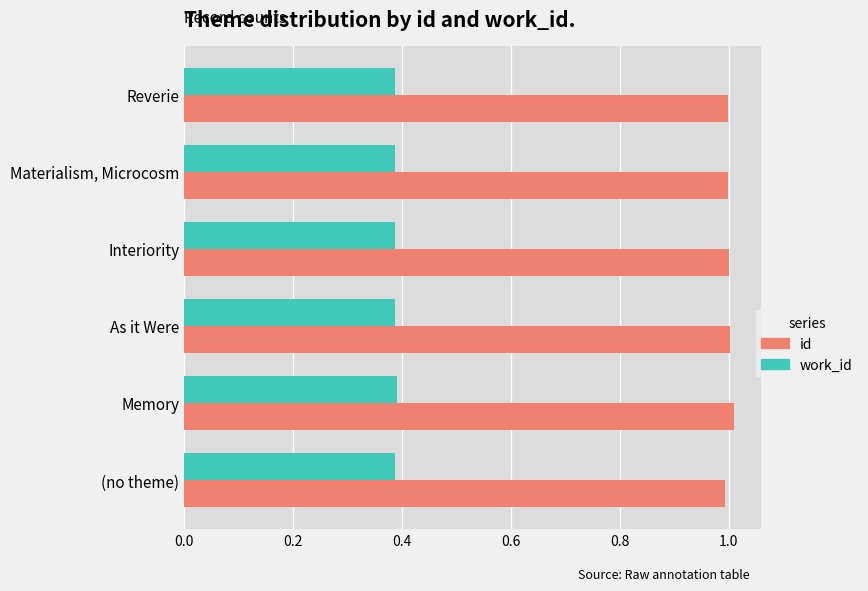

What is the difference between the highest and lowest values at Memory?

0.6